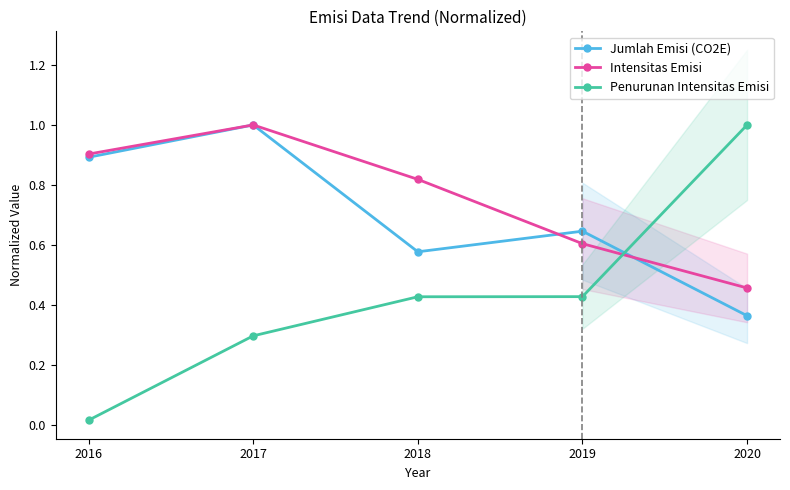

Is the value of Jumlah Emisi (CO2E) at 2016 greater than the value of Penurunan Intensitas Emisi at 2018?

Yes